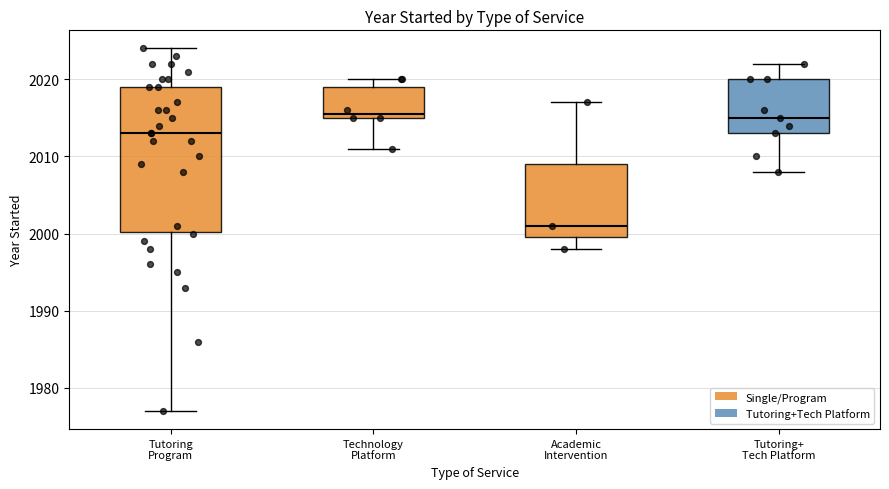

Where is the upper edge of the box for Tutoring Program on the y-axis? The values are not printed on the chart, so give them approximately, as read against the axis.

2019